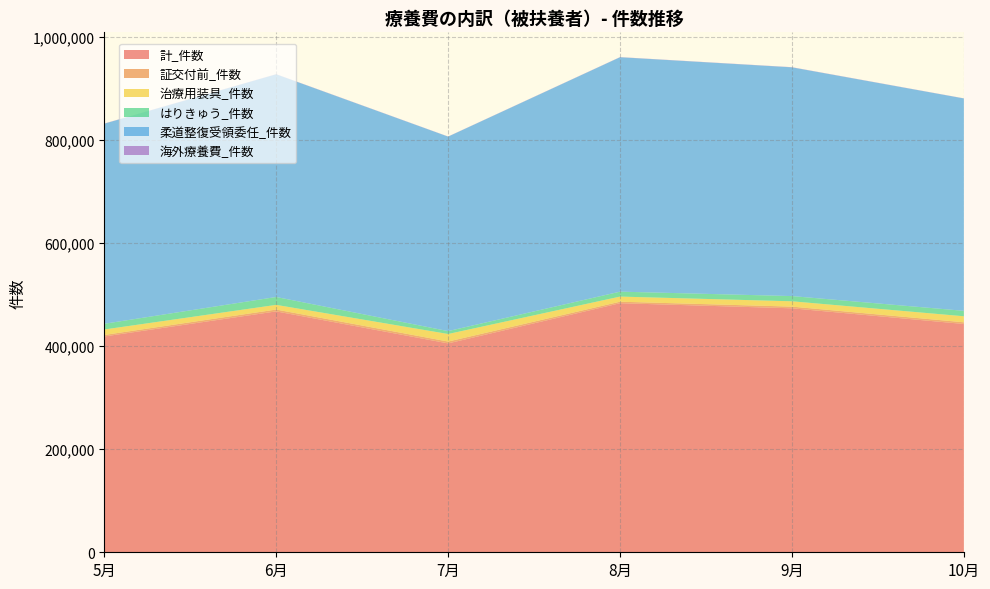

Reading left to right, list all the values displayed in this chart.

計_件数: 418942	467597	405484	483490	473587	443143
証交付前_件数: 2879	3587	3594	2929	3285	3318
治療用装具_件数: 10651	9080	14609	9918	10333	11677
はりきゅう_件数: 11087	15320	5658	9607	10124	10582
柔道整復受領委任_件数: 388378	432220	377508	455007	443999	412209
海外療養費_件数: 325	321	267	297	336	239